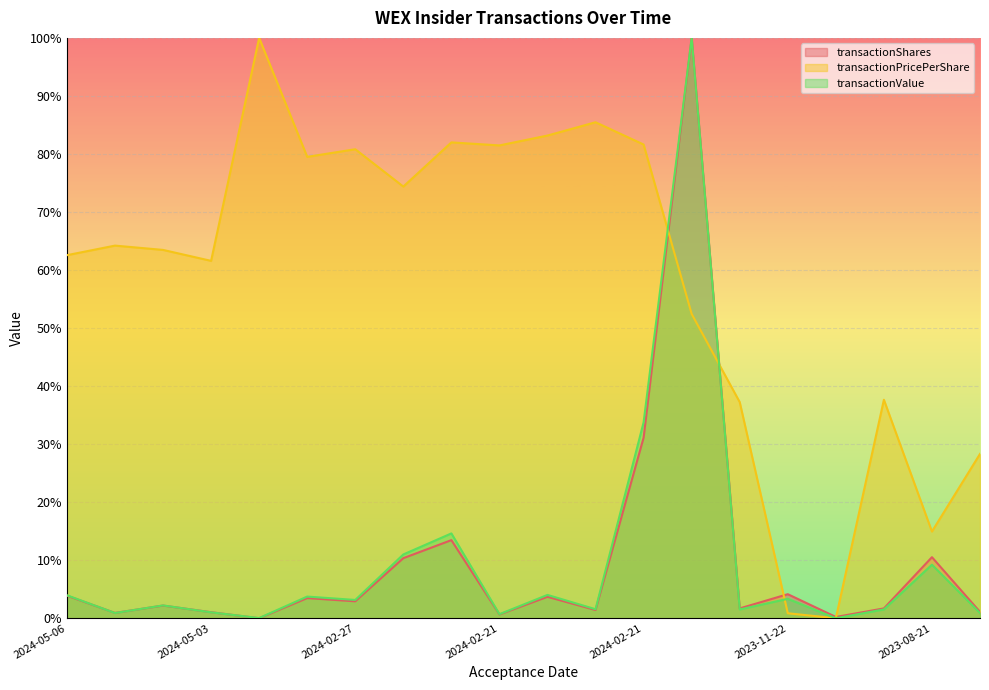

List the series in order of their peak value, highest first.

transactionShares, transactionPricePerShare, transactionValue